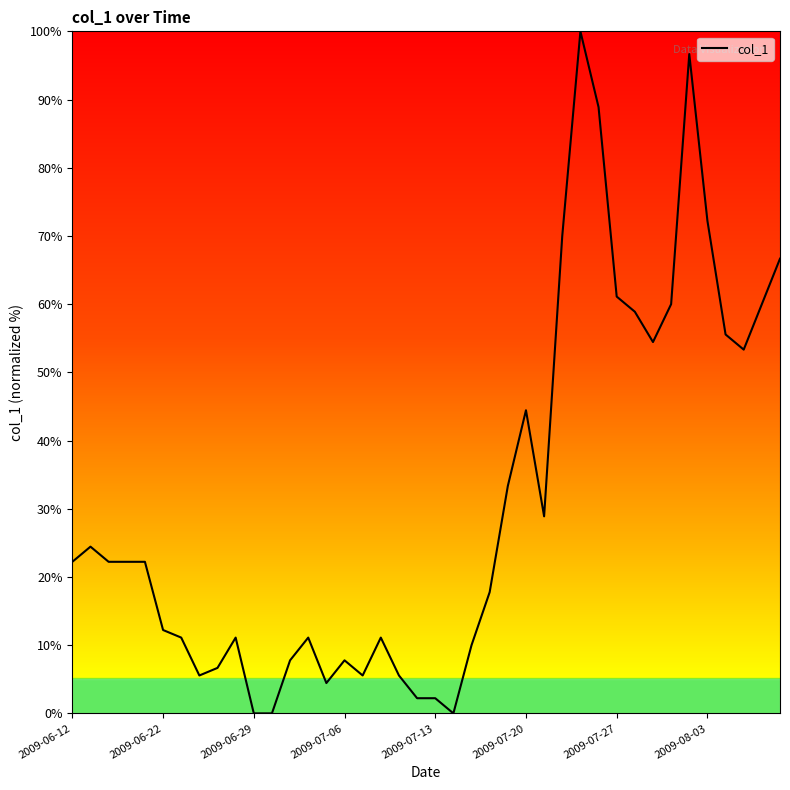

What is the maximum value shown in the chart?

100.0